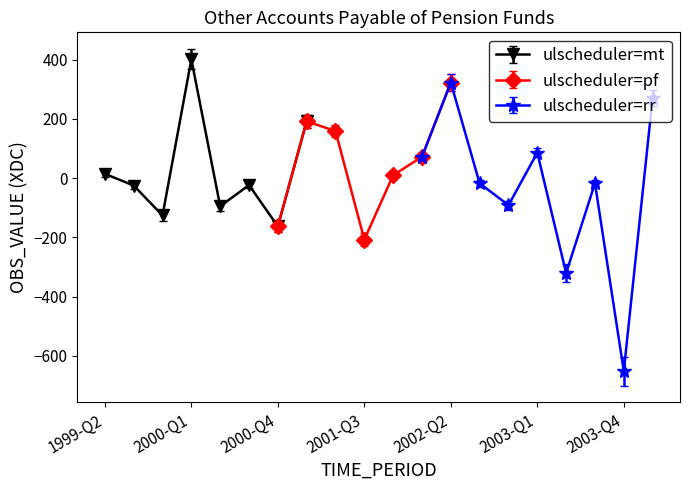

At which category does the chart reach its peak across all series?

2000-Q1